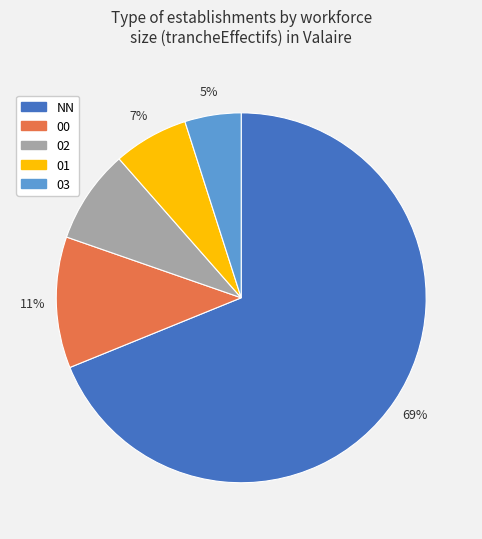

To the nearest percent, what is the average slice percentage?

20%